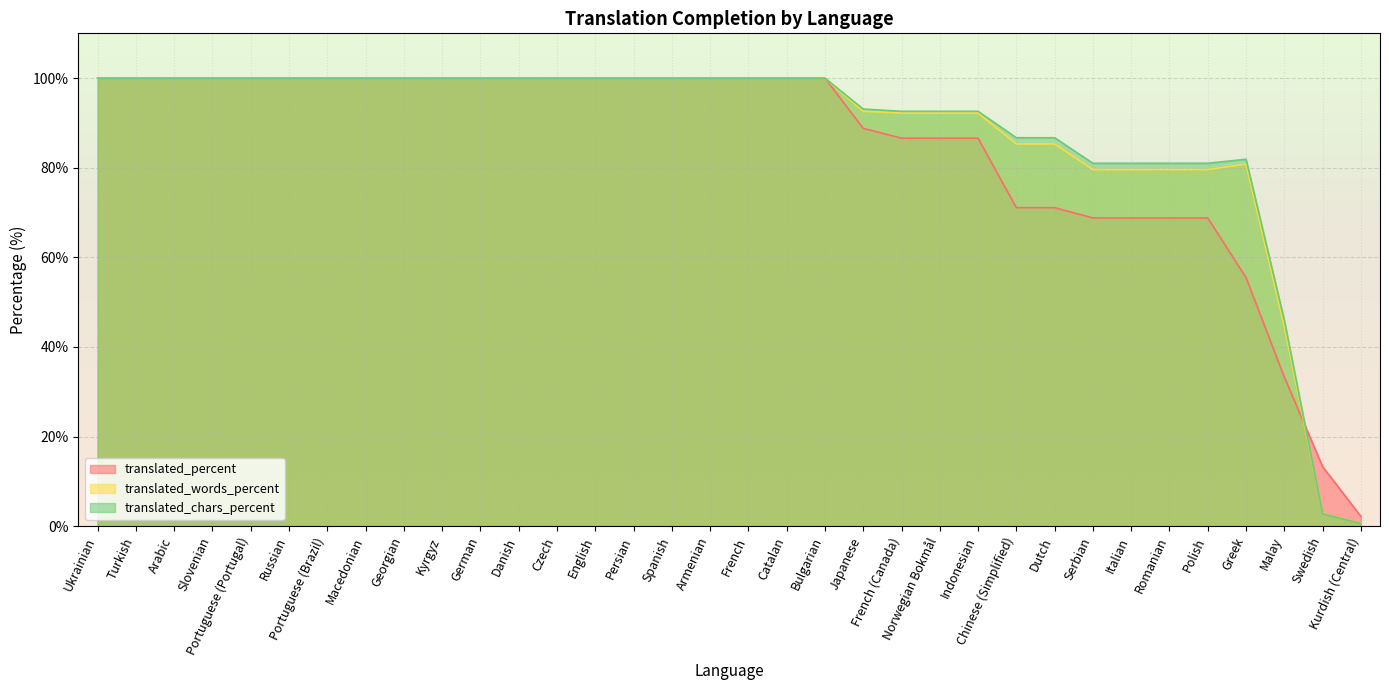

What value does the translated_percent series have at Russian?

100.0